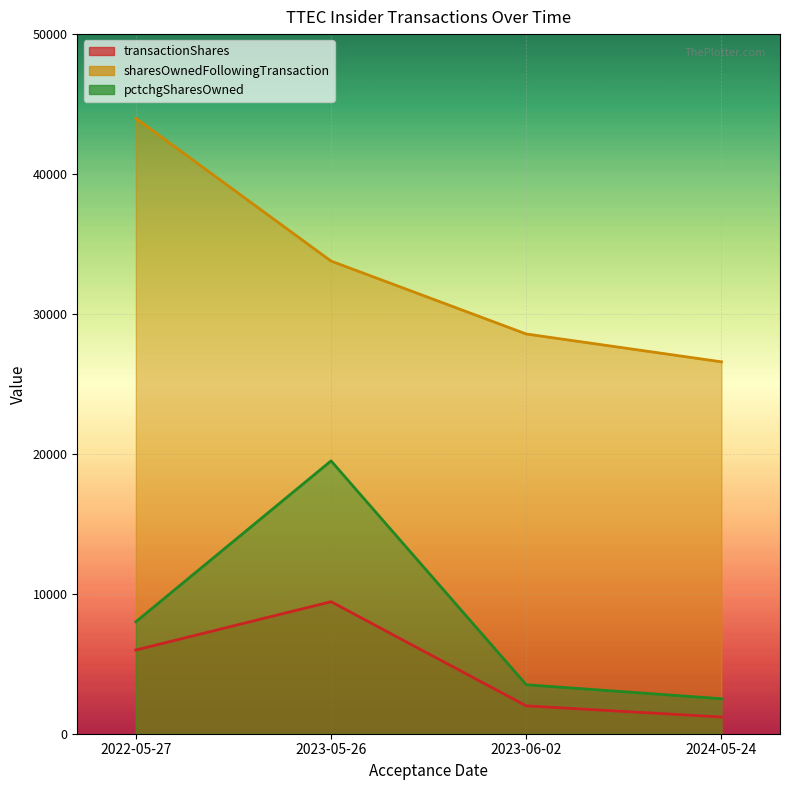

What is the maximum value shown in the chart?

43986